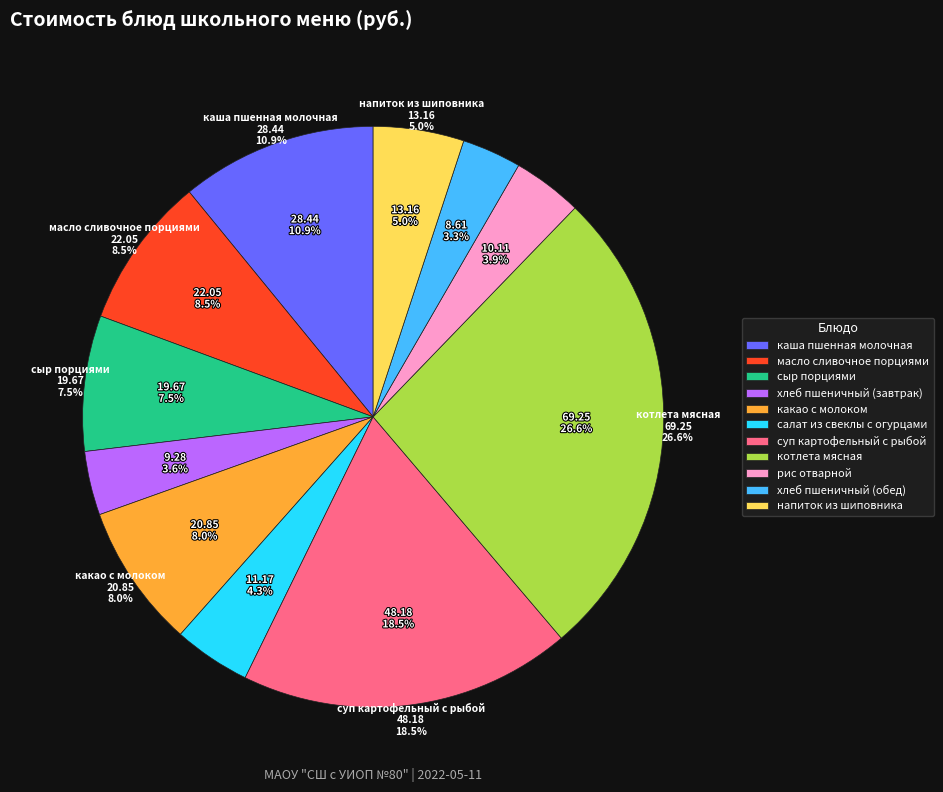

How many slices are in this pie chart?

11